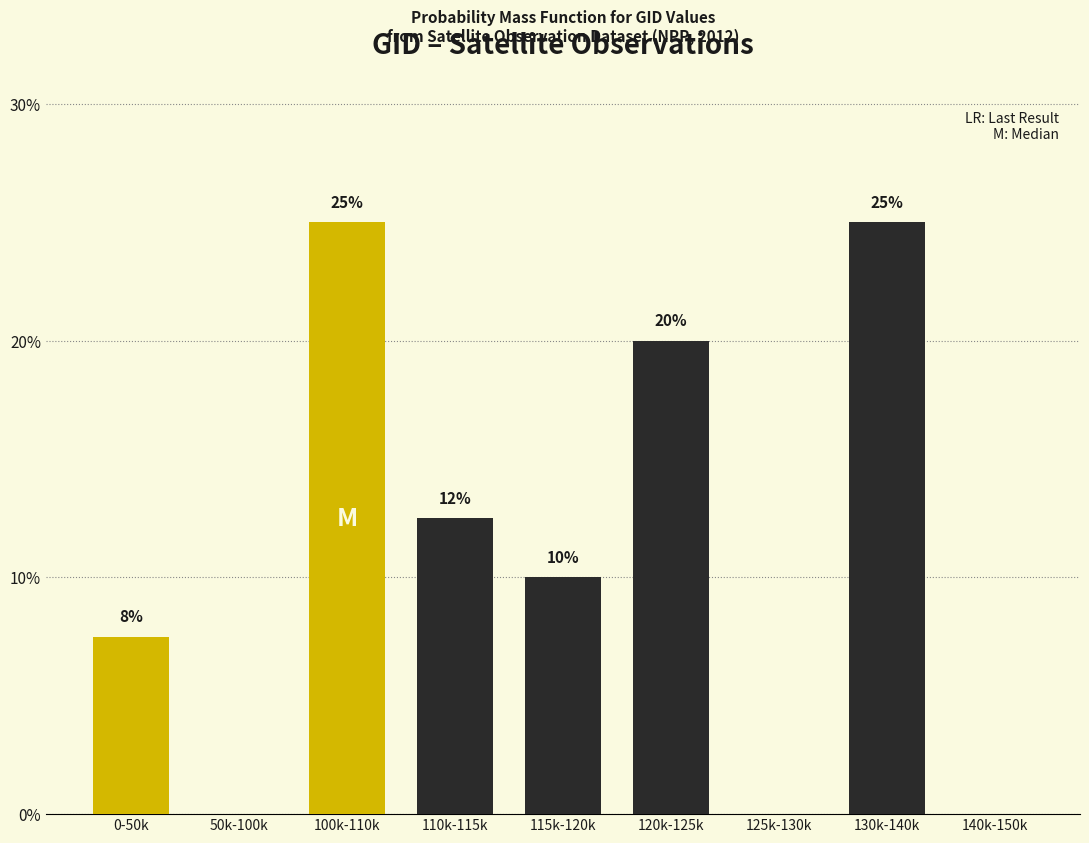

At which label does the data first exceed 10?

100k-110k